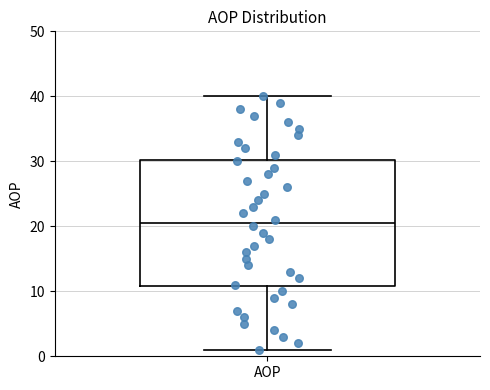

Where is the lower edge of the box for AOP on the y-axis? The values are not printed on the chart, so give them approximately, as read against the axis.

11